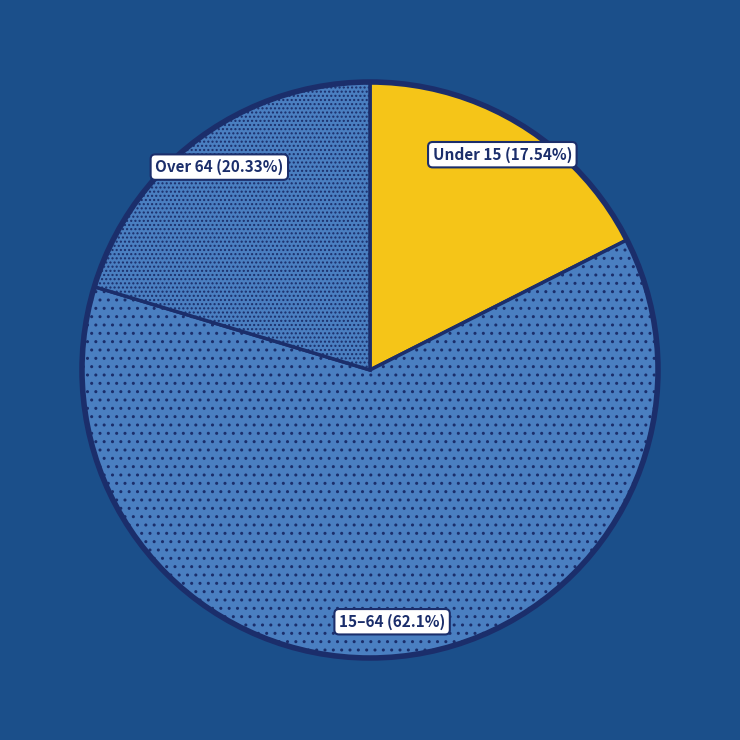

How many segments does this pie chart have?

3